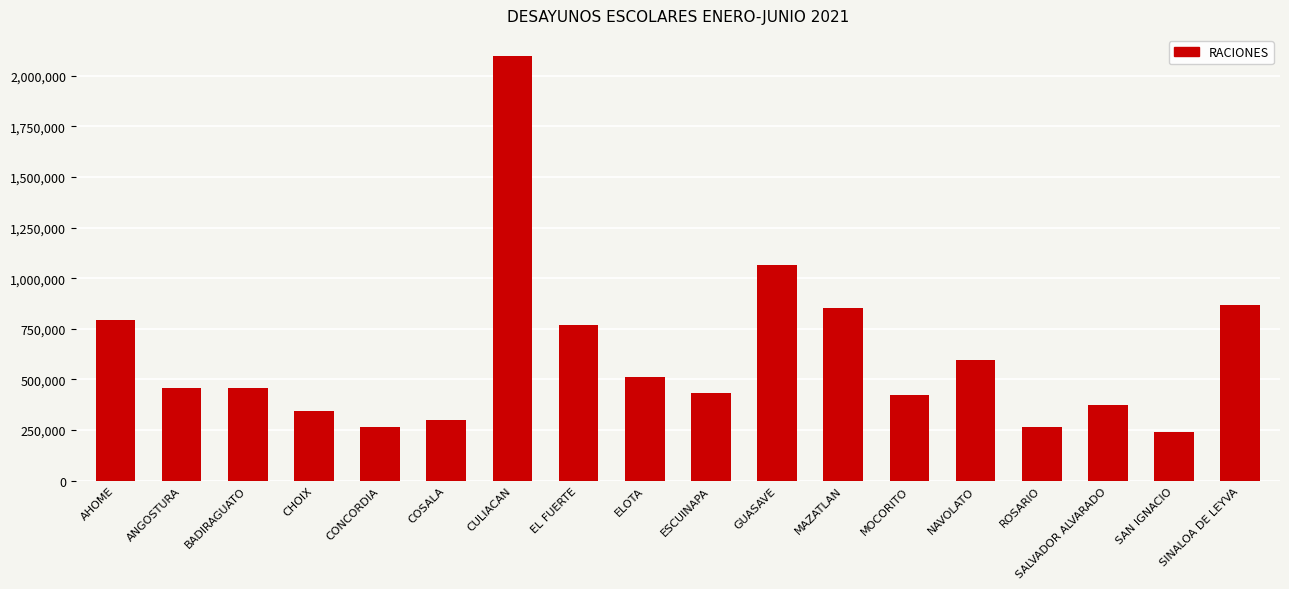

What is the smallest value displayed?

241200